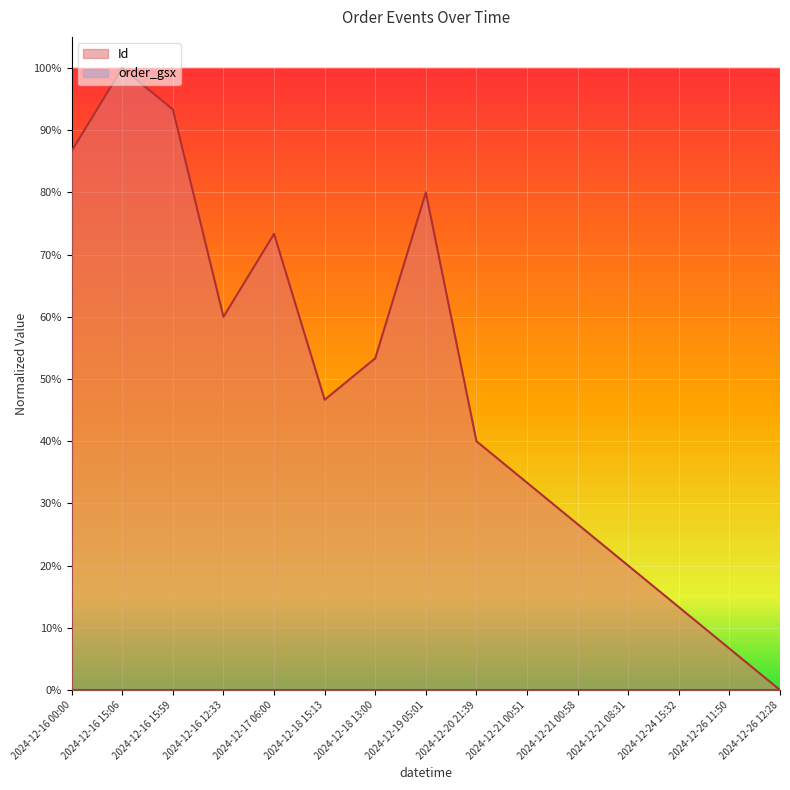

Which label corresponds to the smallest value in the chart?

2024-12-26 12:28